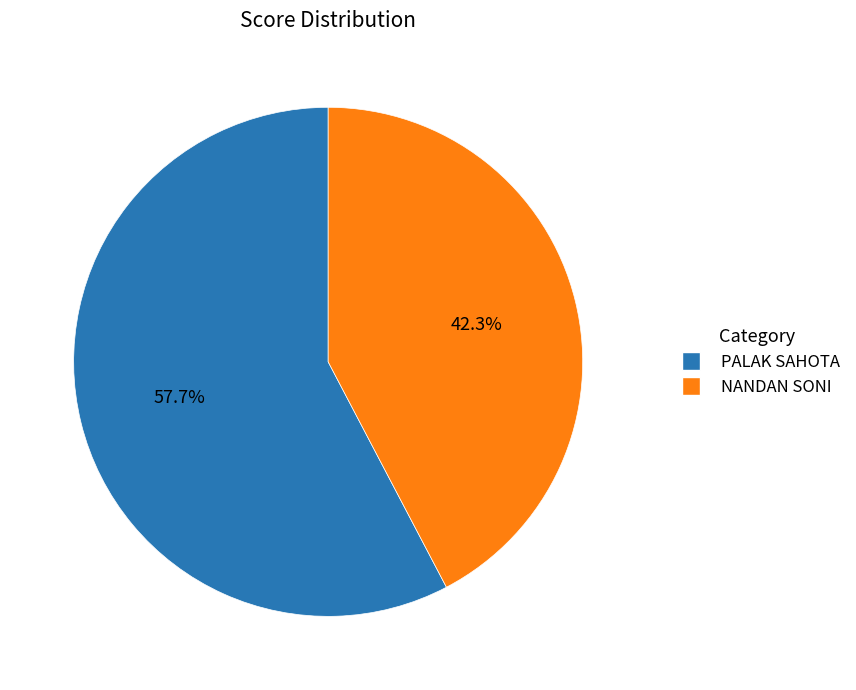

Count the number of slices in the pie.

2